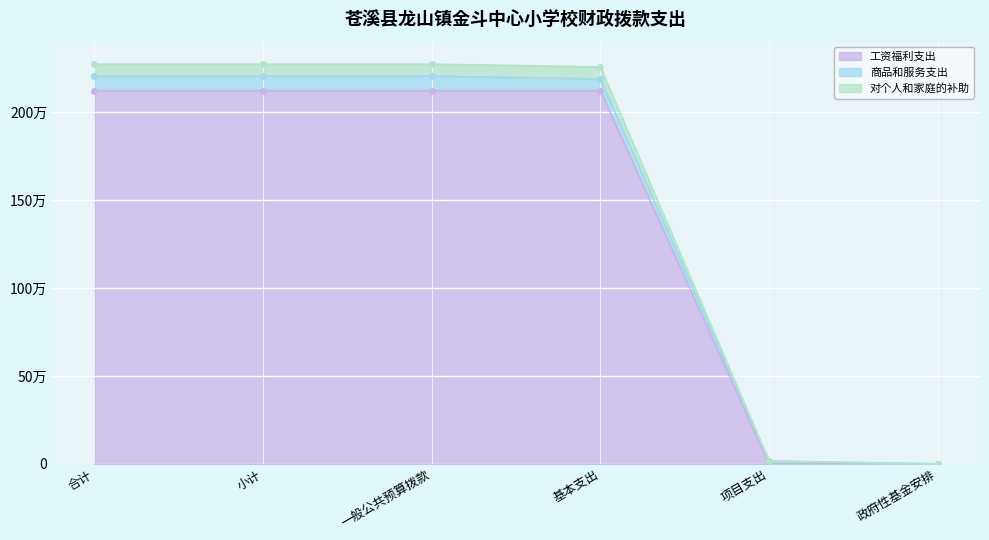

True or false: 对个人和家庭的补助 and 工资福利支出 cross at least once.

False